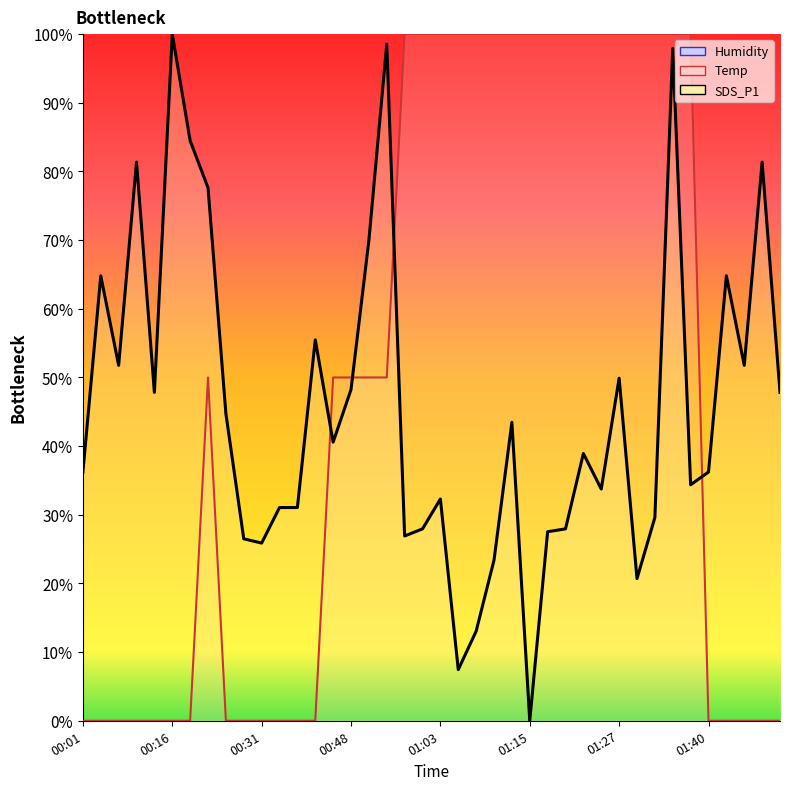

Is the value of SDS_P1 at 00:33 greater than the value of Temp at 00:26?

Yes